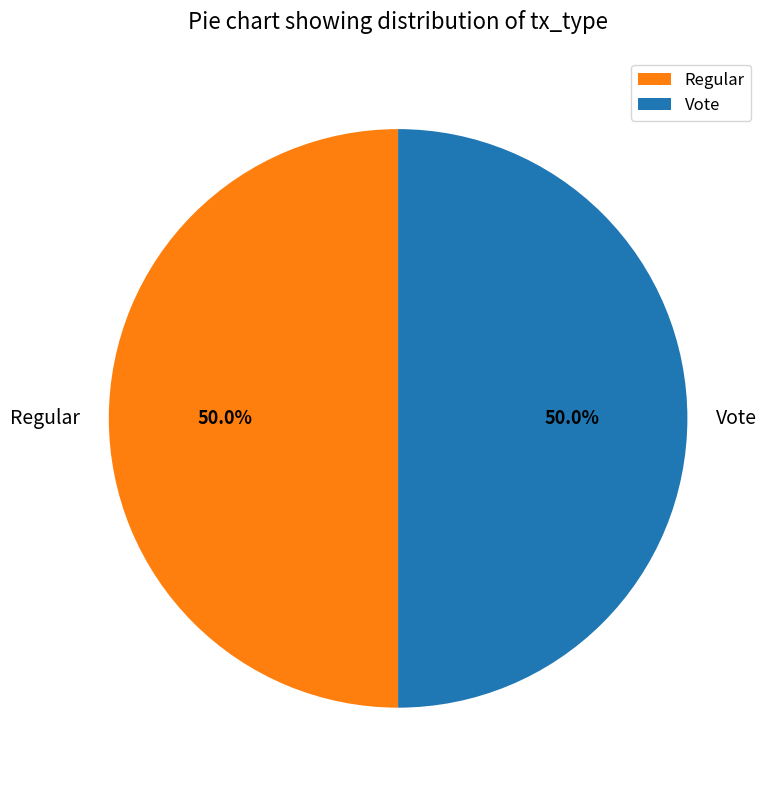

The Regular slice represents 59% of the pie. True or false?

False